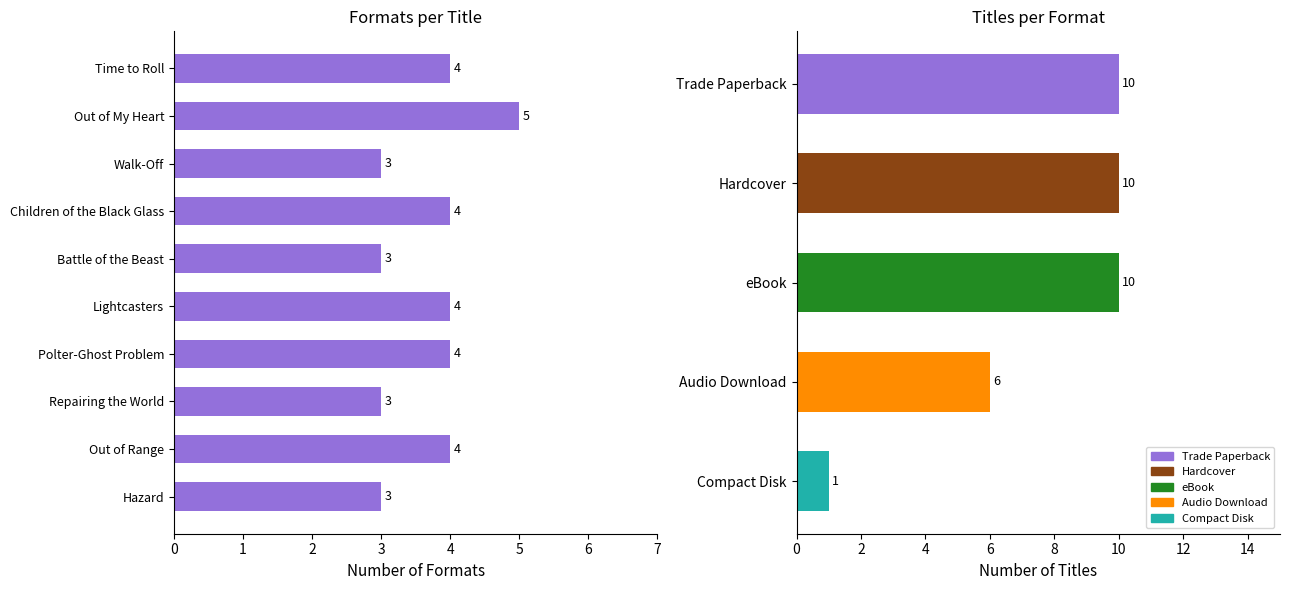

List the labels in order of value, smallest first.

Walk-Off, Battle of the Beast, Repairing the World, Hazard, Time to Roll, Children of the Black Glass, Lightcasters, Polter-Ghost Problem, Out of Range, Out of My Heart